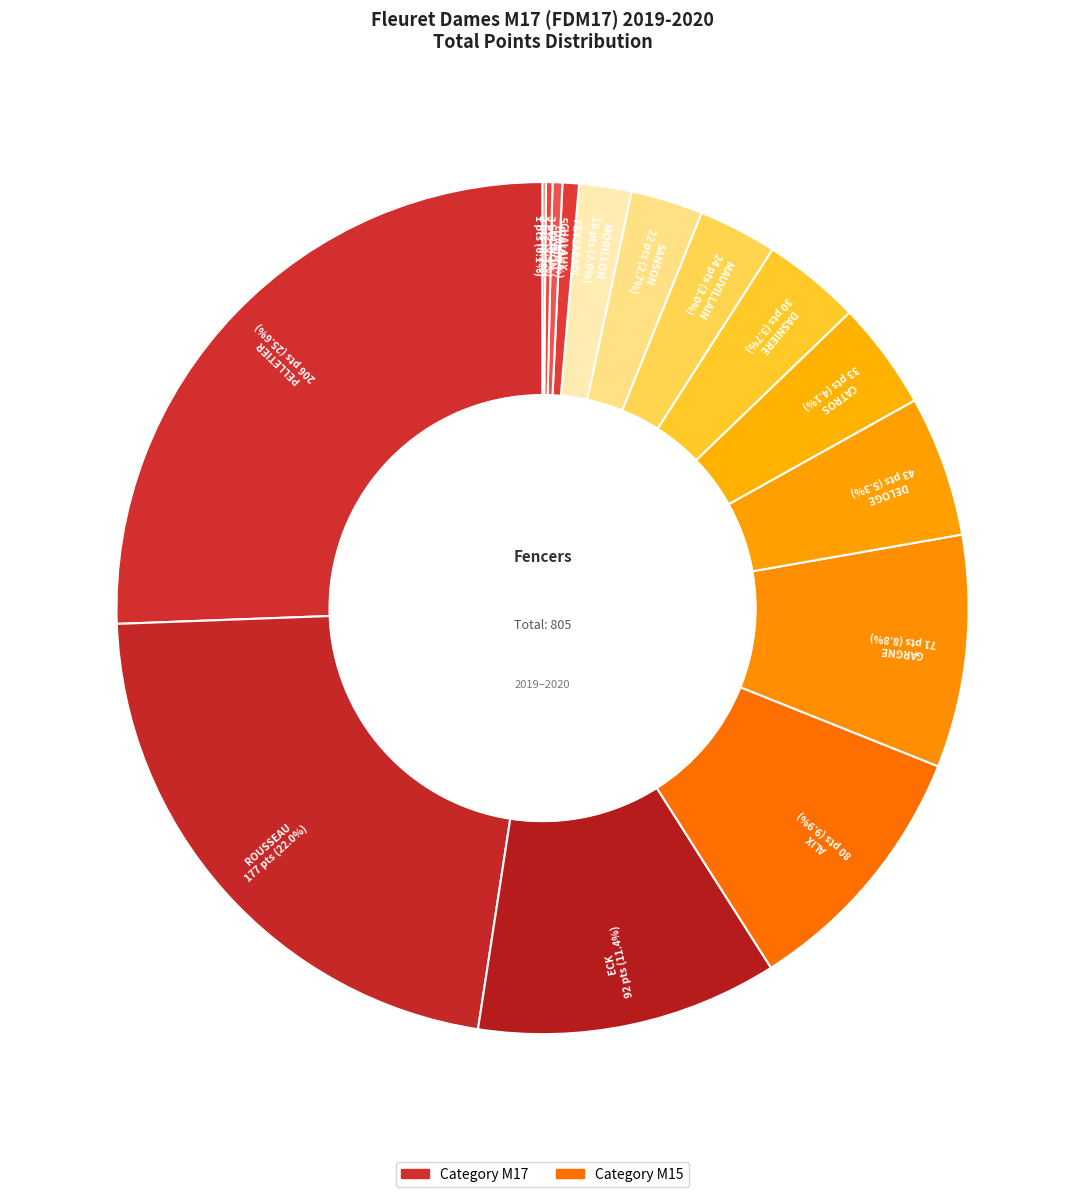

Is there any slice that represents more than half of the pie?

No